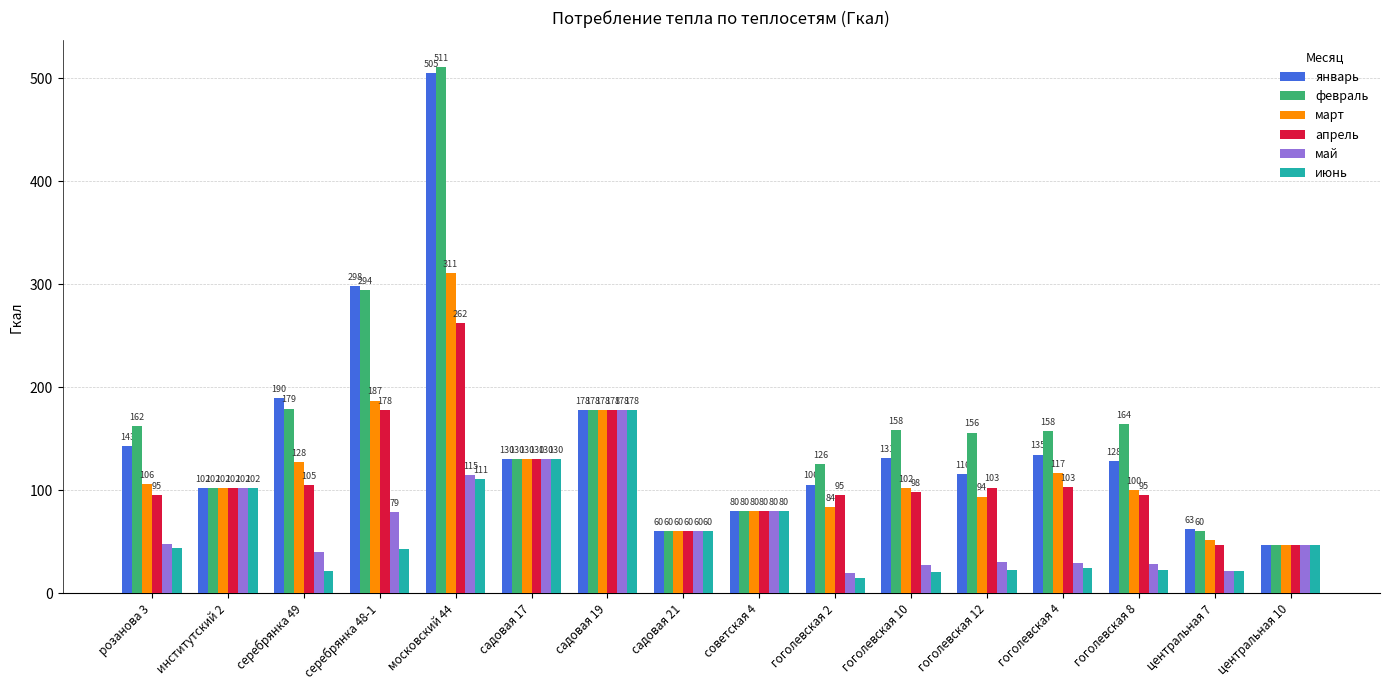

What is the label of the 7th bar from the left?

садовая 19